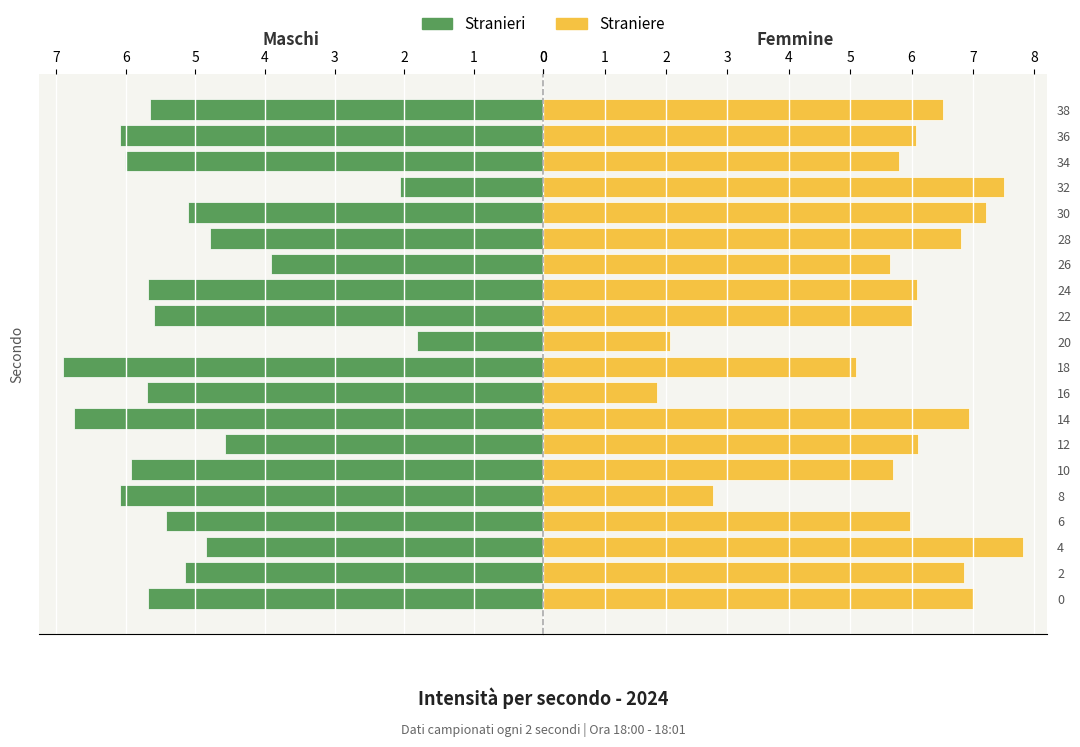

True or false: Stranieri has a value of 8.9 at 6.

False